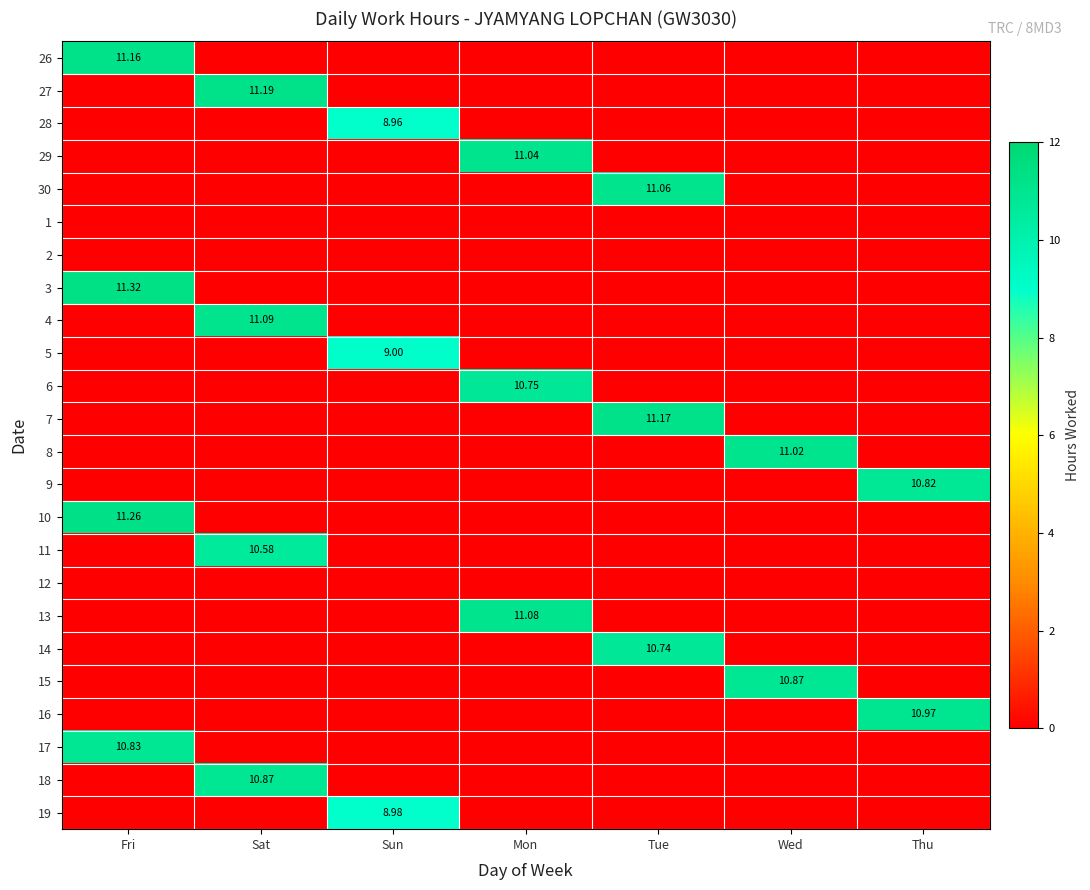

What is the average value of the 16 series?

1.6